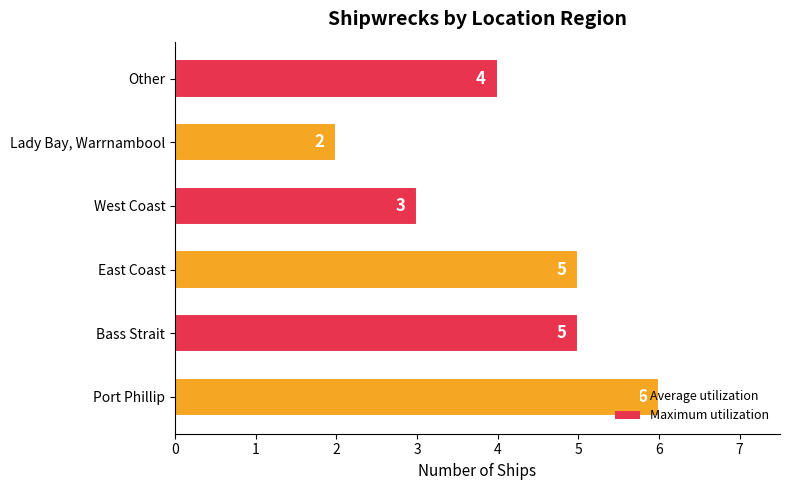

What is the sum of the values at Bass Strait and West Coast?

8